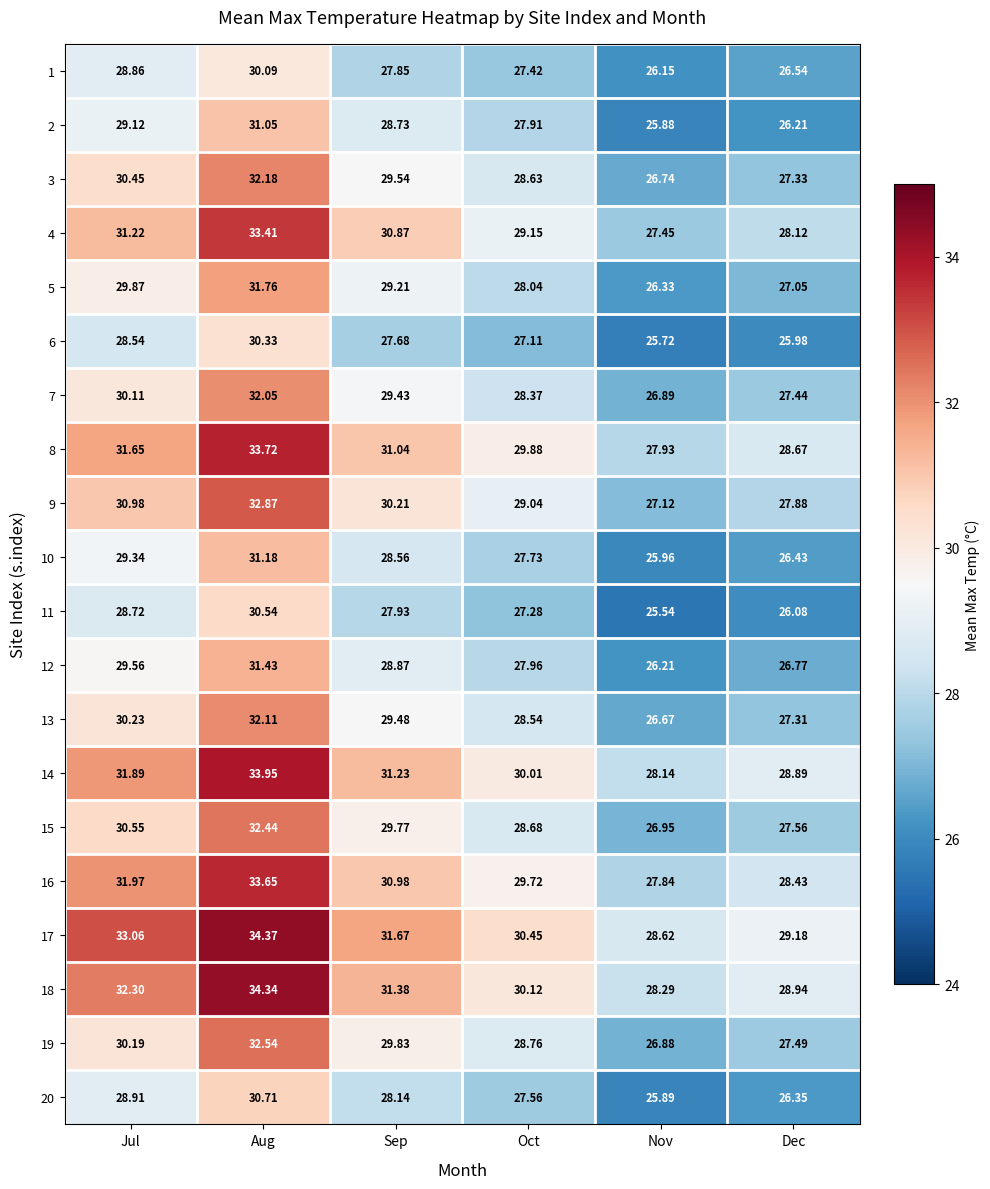

At which category is the sum across all series the highest?

Aug